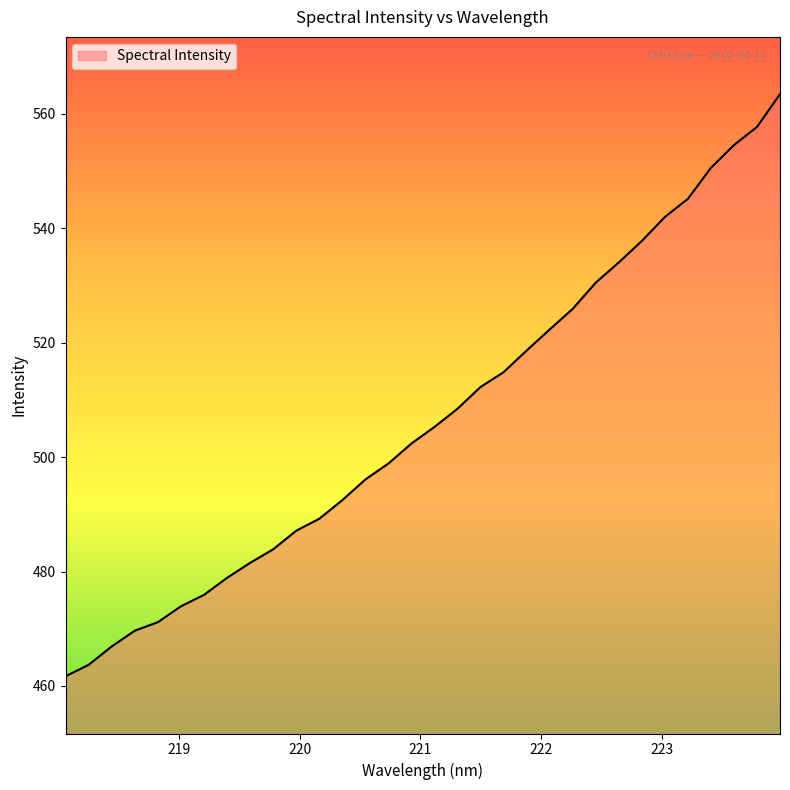

What is the maximum value shown in the chart?

563.4